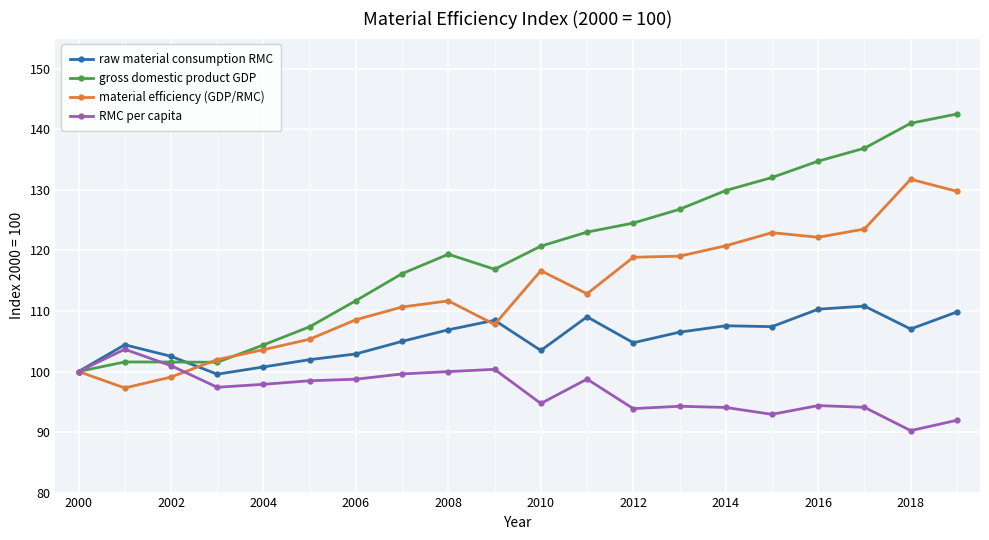

True or false: RMC per capita has more than 0 points higher than both neighbors.

True